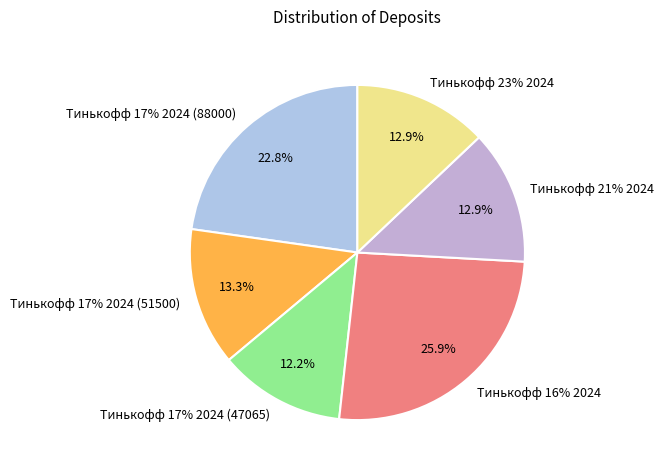

To the nearest percent, what is the difference between the largest and smallest slice percentages?

14%